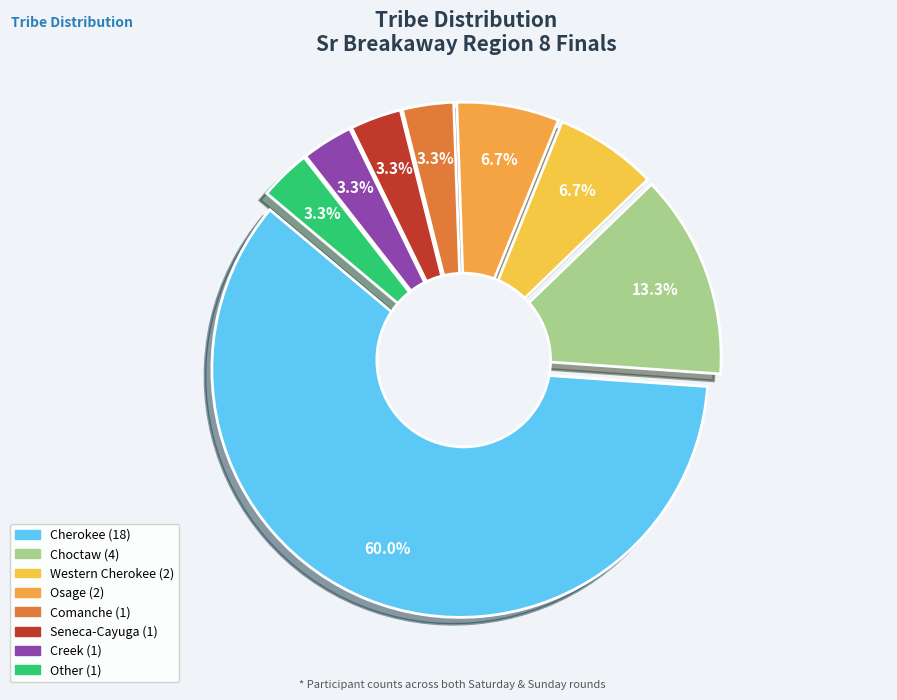

What percentage is the Other slice, to the nearest percent?

3%